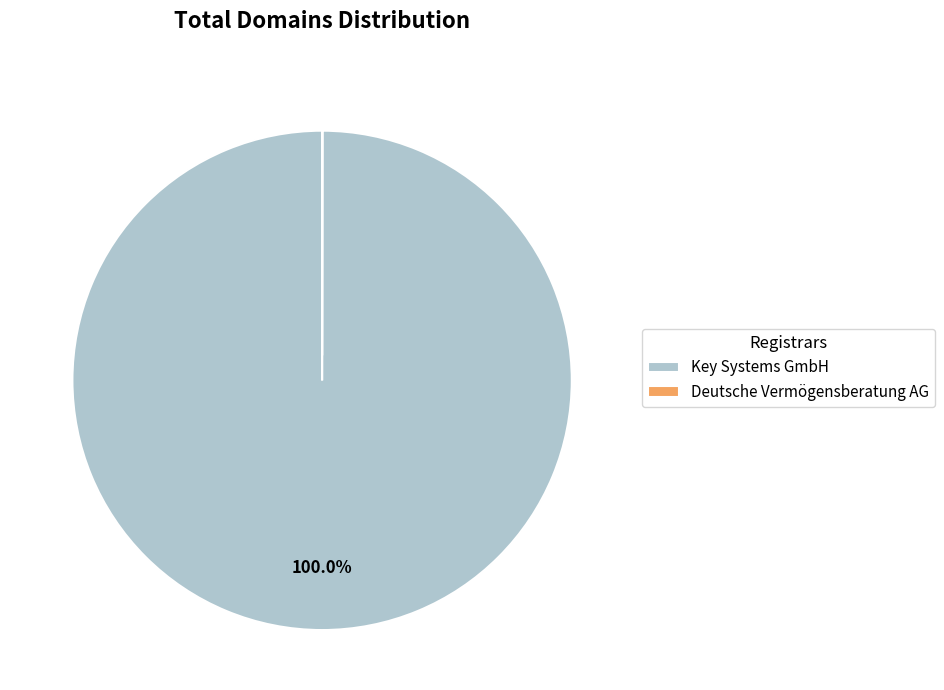

To the nearest percent, what percentage of the pie is Key Systems GmbH?

100%